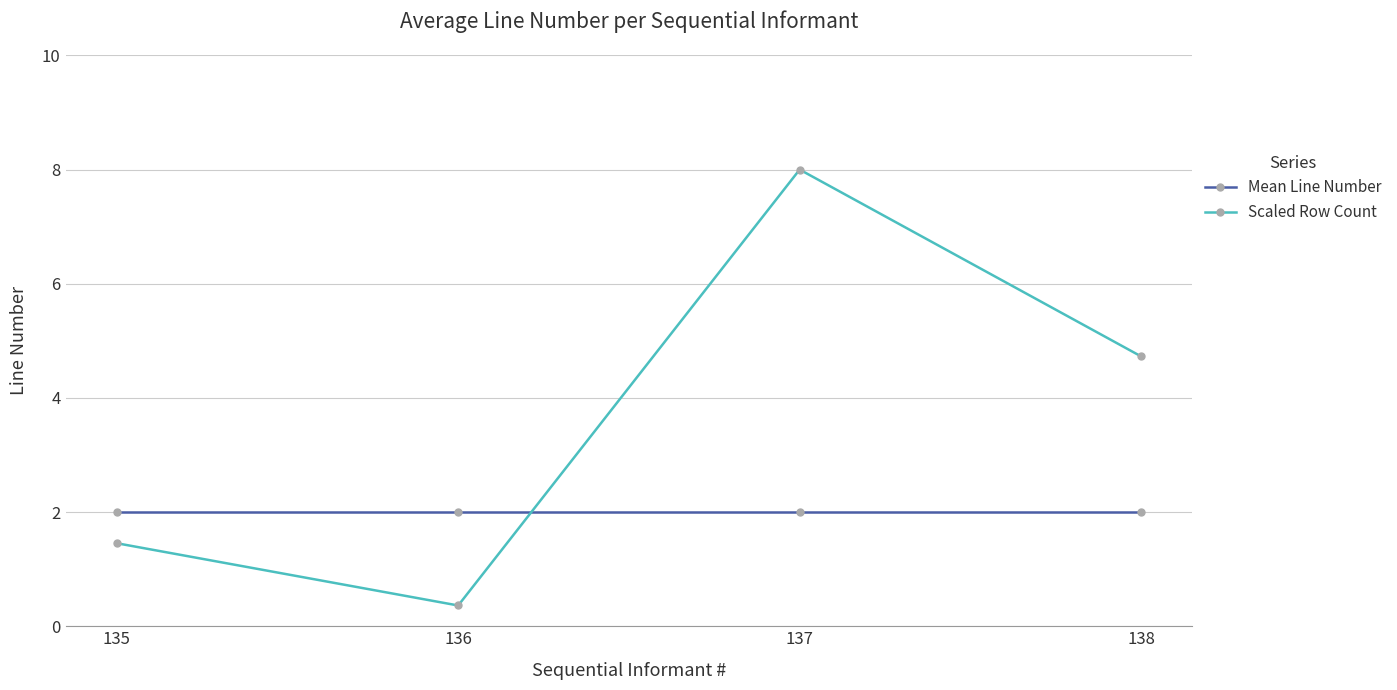

Where do Mean Line Number and Scaled Row Count first cross each other?

136 and 137